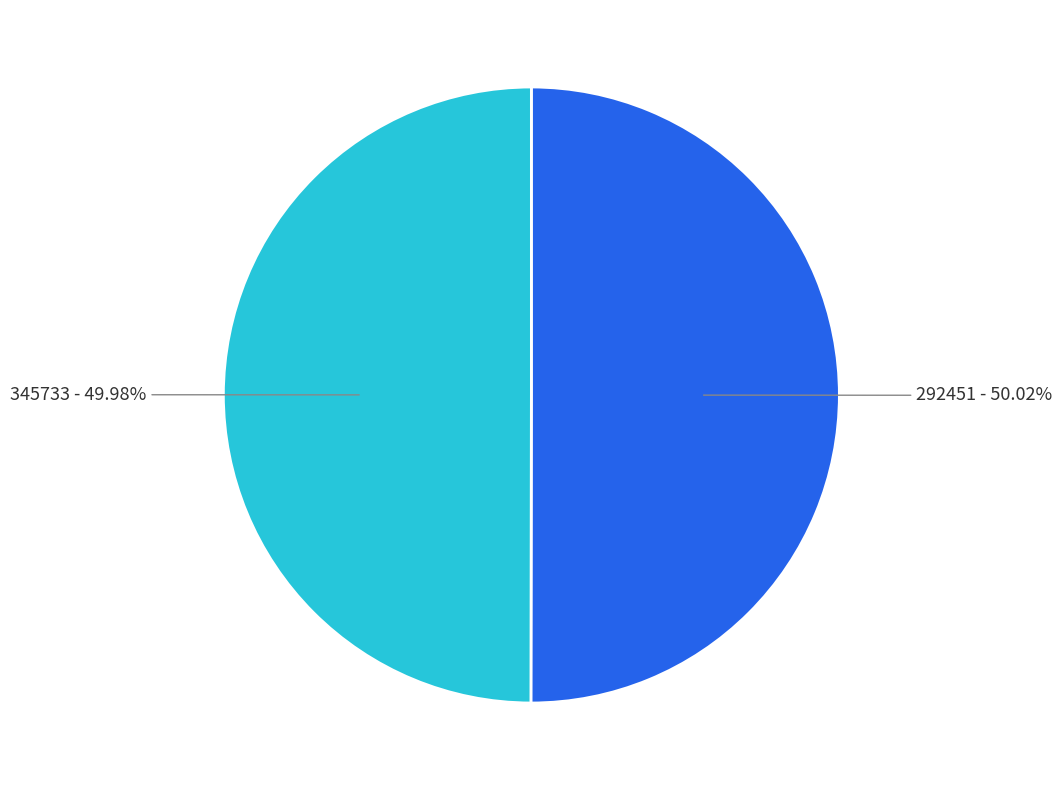

What percentage is the 292451 slice, to the nearest percent?

50%